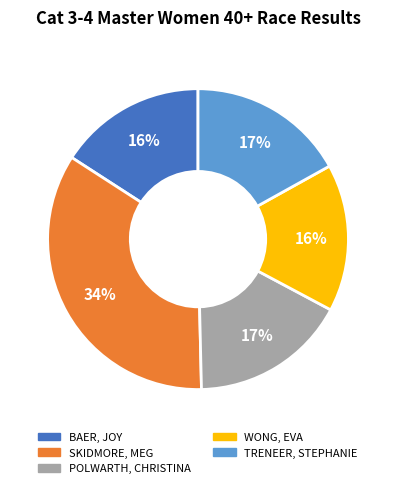

Does any single category account for the majority?

No